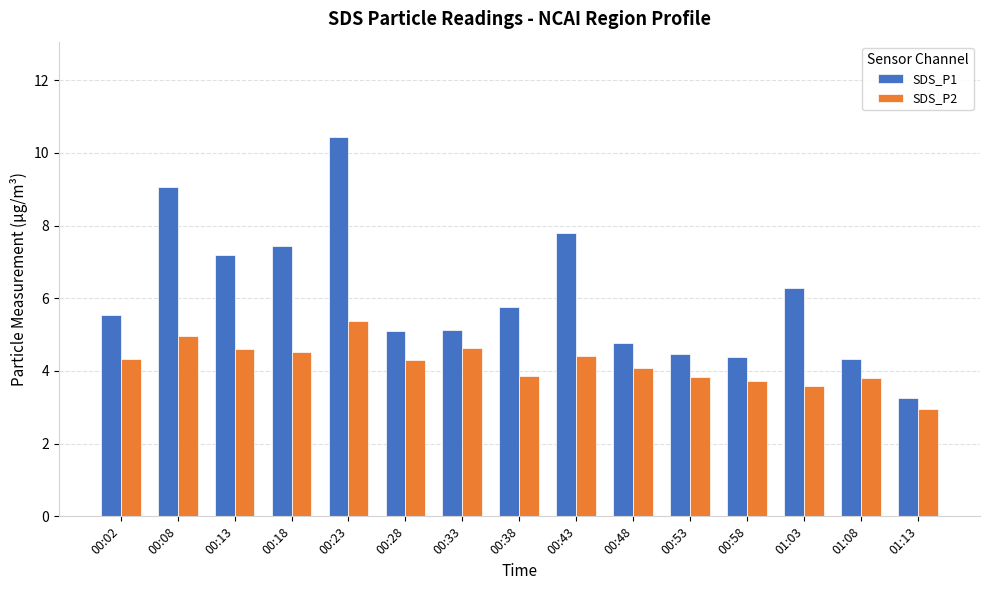

Is it true that SDS_P2 equals 4.1 at 00:48?

True